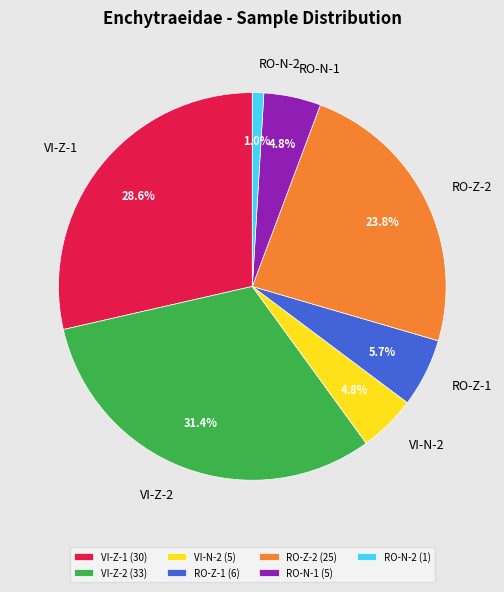

Approximately how many times larger is the value at RO-Z-1 compared to VI-Z-2?

0.2